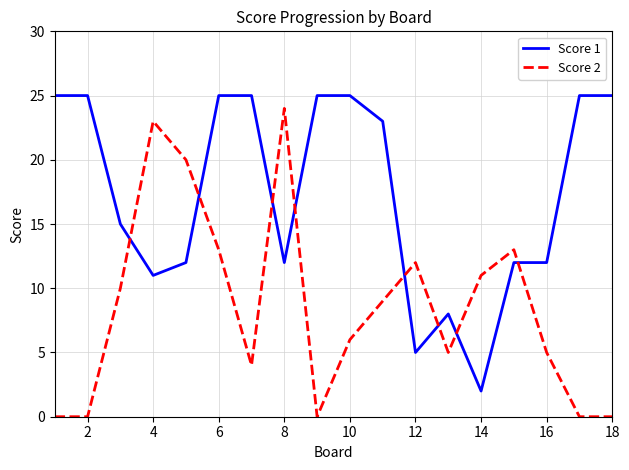

True or false: Score 1 and Score 2 cross at least once.

True